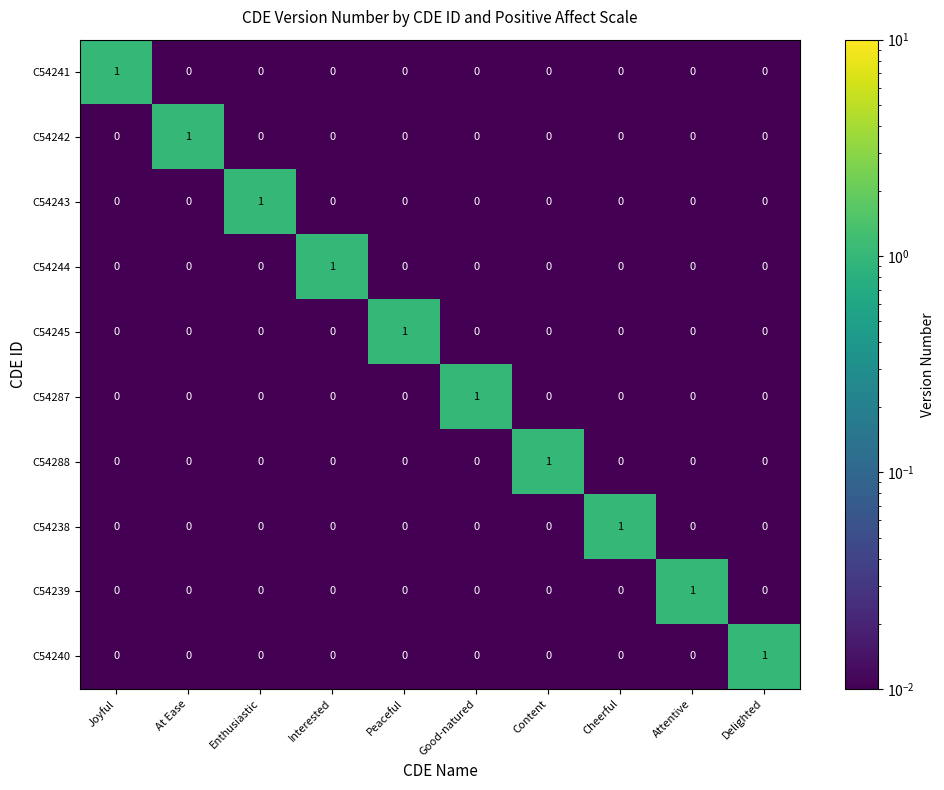

The value of C54241 at Content is 0. True or false?

True